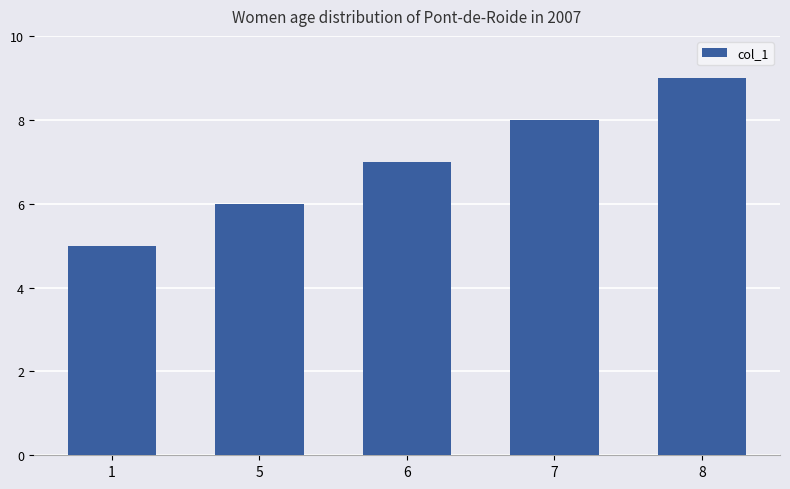

Where is the data nearest to the value 7?

6